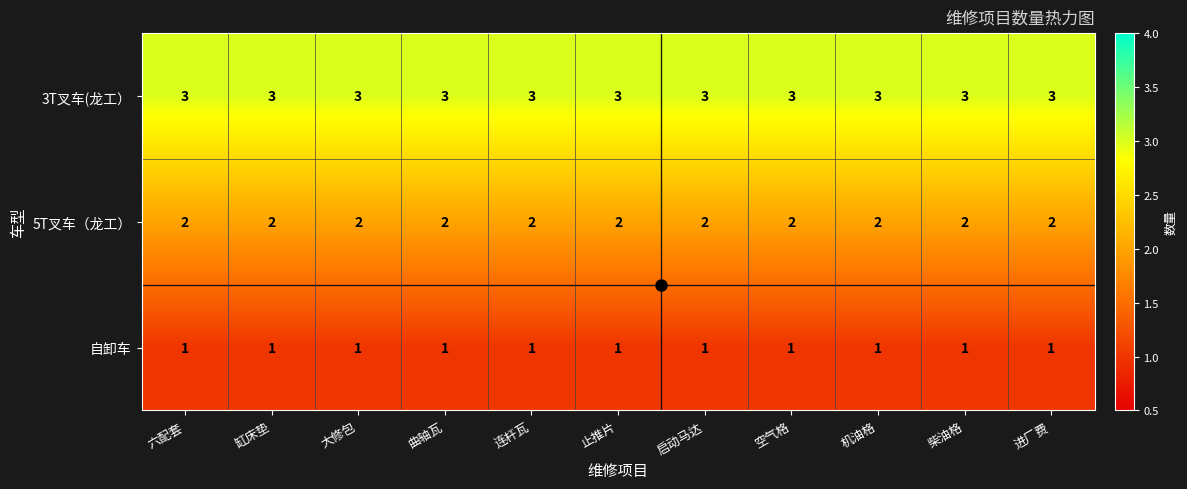

Is the value of 5T叉车（龙工） at 机油格 greater than the value of 3T叉车(龙工） at 连杆瓦?

No